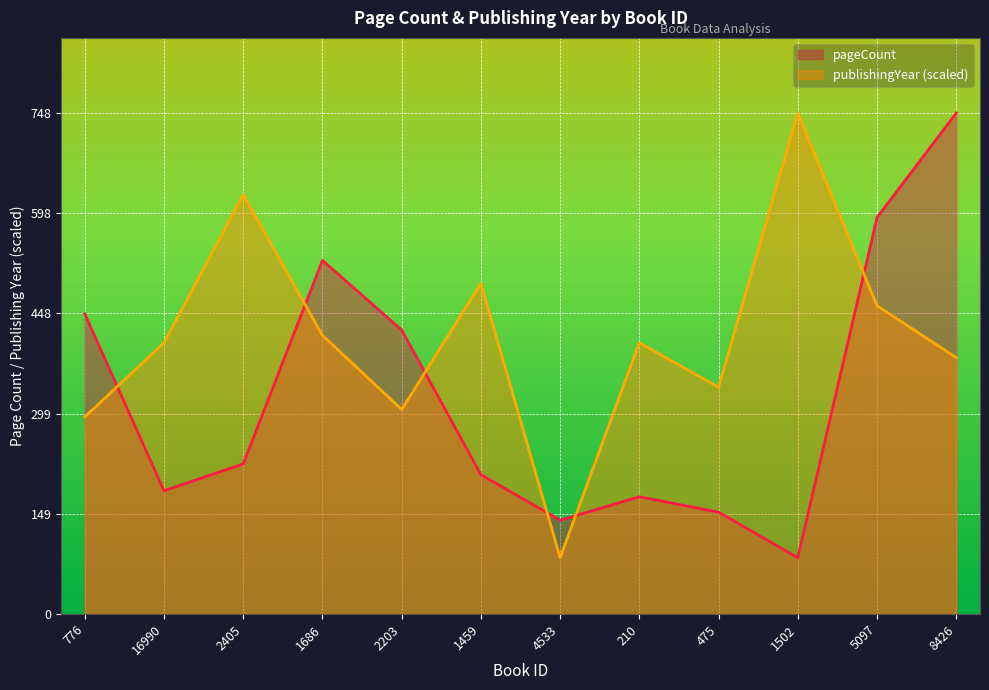

What is the sum of all publishingYear values?

4958.8